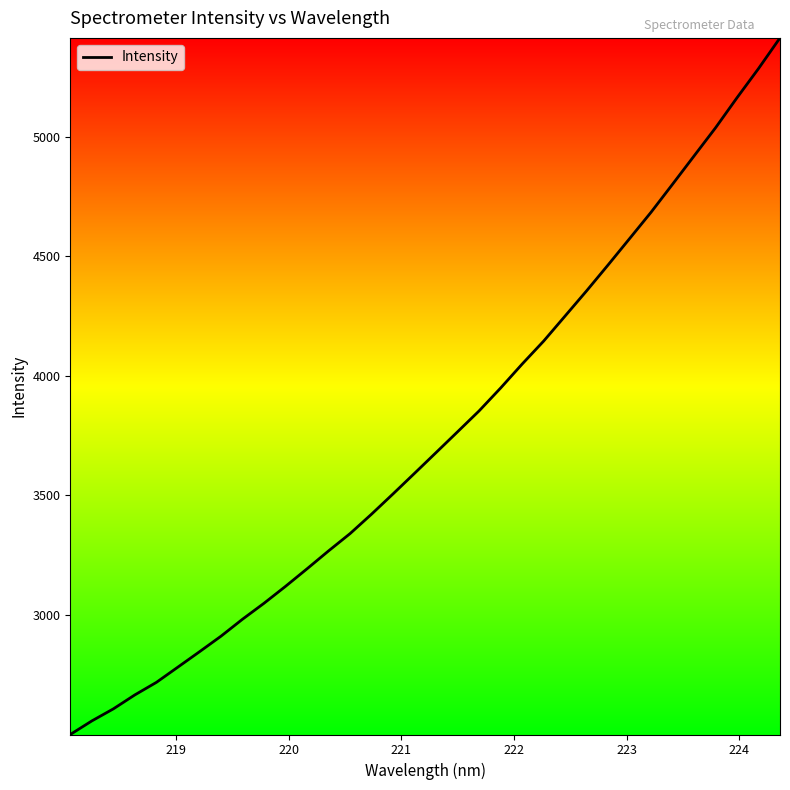

What is the minimum value shown in the chart?

2500.1